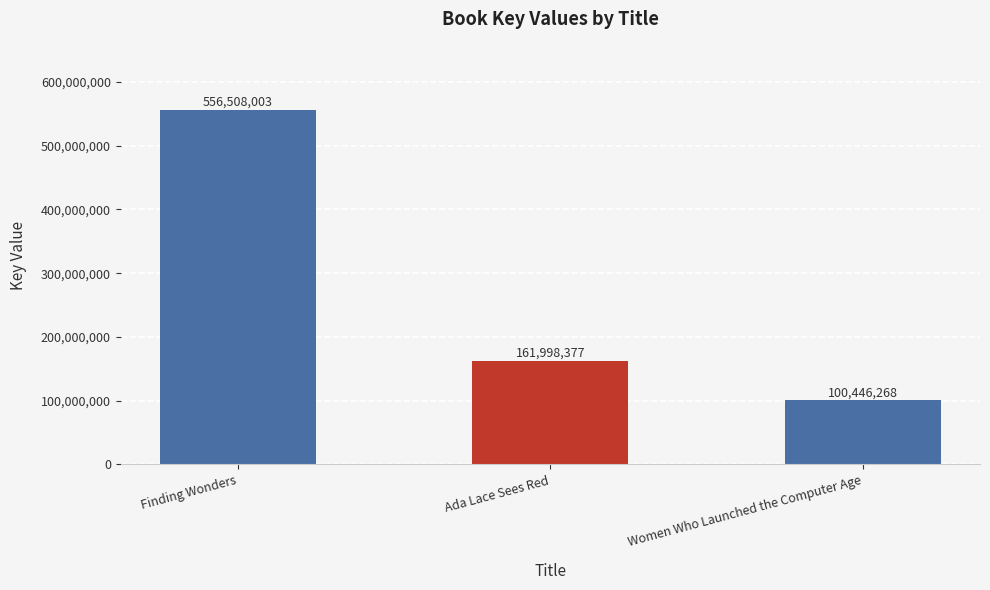

Is it true that the value at Finding Wonders is 556508003?

True